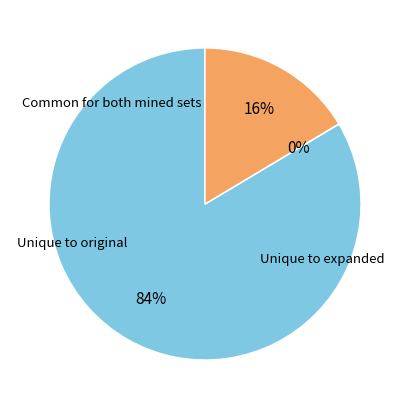

To the nearest percent, what is the difference between the largest and smallest slice percentages?

84%